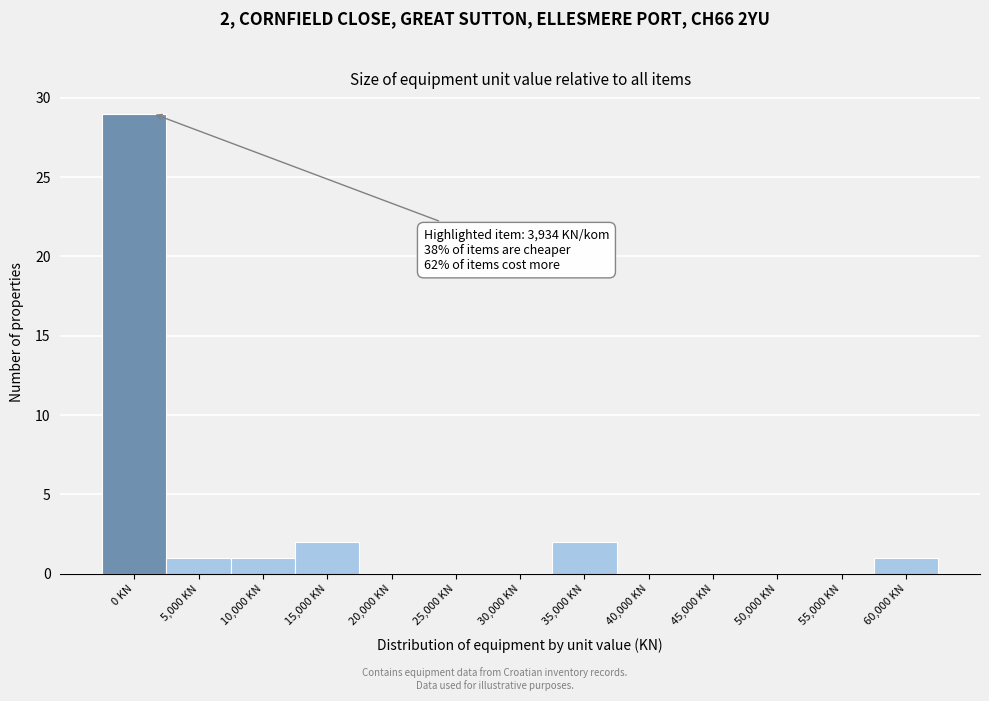

Reading right to left, list all the values displayed in this chart.

60,000 KN=1	55,000 KN=0	50,000 KN=0	45,000 KN=0	40,000 KN=0	35,000 KN=2	30,000 KN=0	25,000 KN=0	20,000 KN=0	15,000 KN=2	10,000 KN=1	5,000 KN=1	0 KN=29